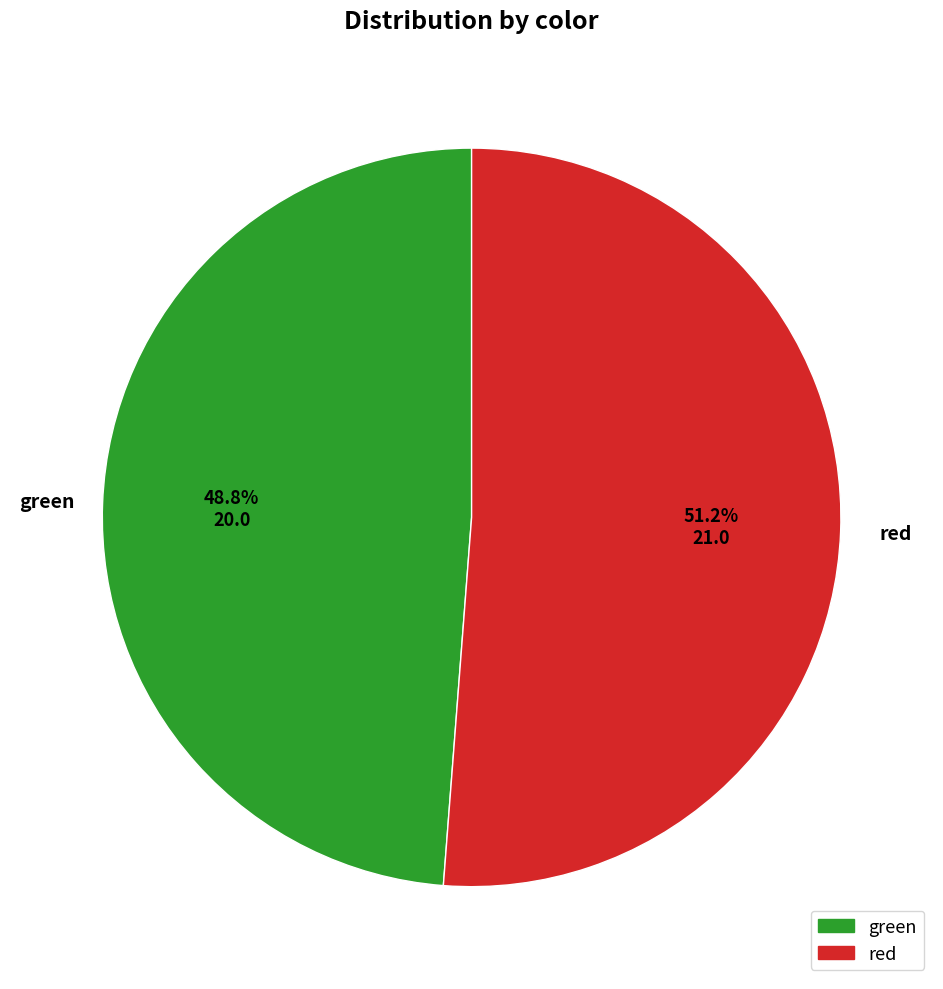

How many slices are in this pie chart?

2